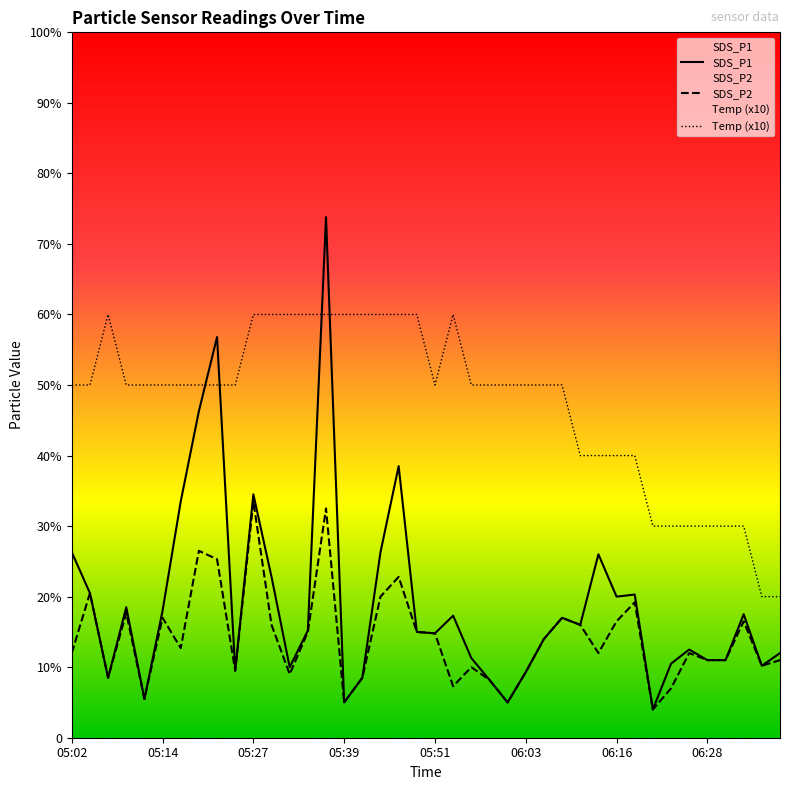

At how many categories does at least one series exceed 0?

40